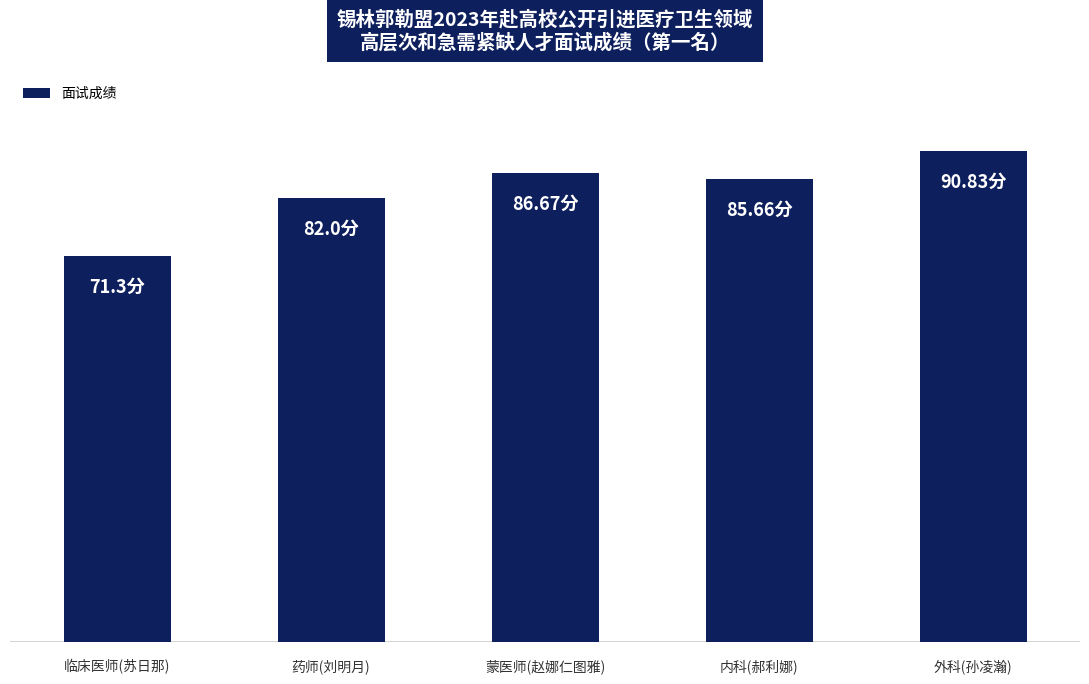

What is the maximum value shown in the chart?

90.8